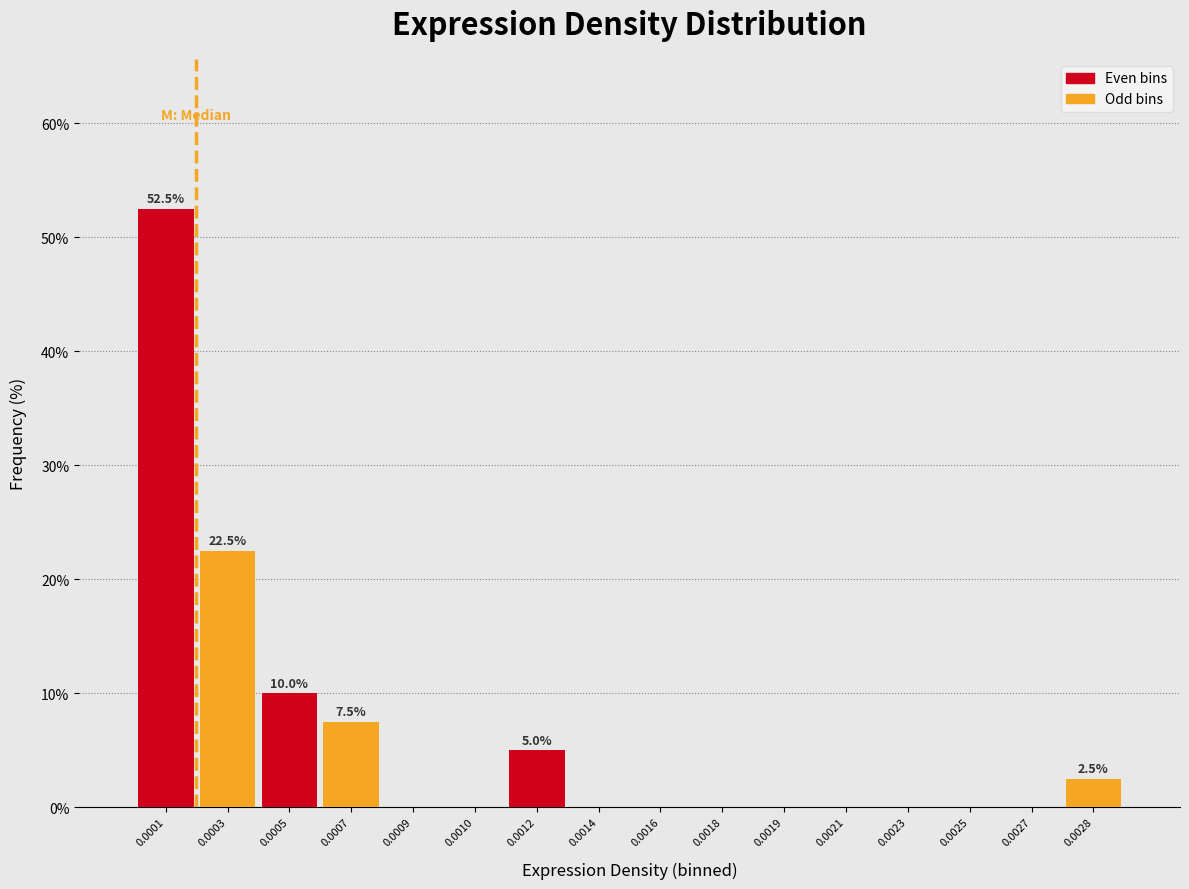

Reading right to left, extract all data points from this chart.

0.0028=2.5	0.0027=0.0	0.0025=0.0	0.0023=0.0	0.0021=0.0	0.0019=0.0	0.0018=0.0	0.0016=0.0	0.0014=0.0	0.0012=5.0	0.0010=0.0	0.0009=0.0	0.0007=7.5	0.0005=10.0	0.0003=22.5	0.0001=52.5